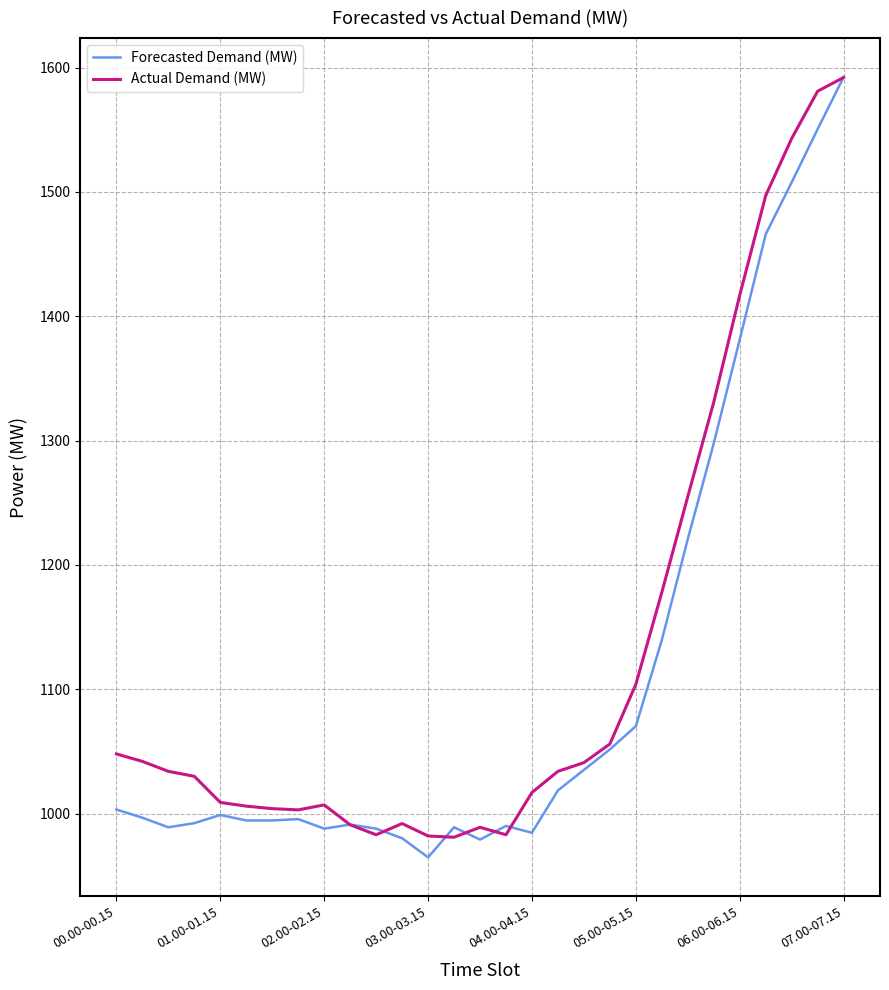

Rank the series by their average value, from lowest to highest.

Forecasted Demand (MW), Actual Demand (MW)